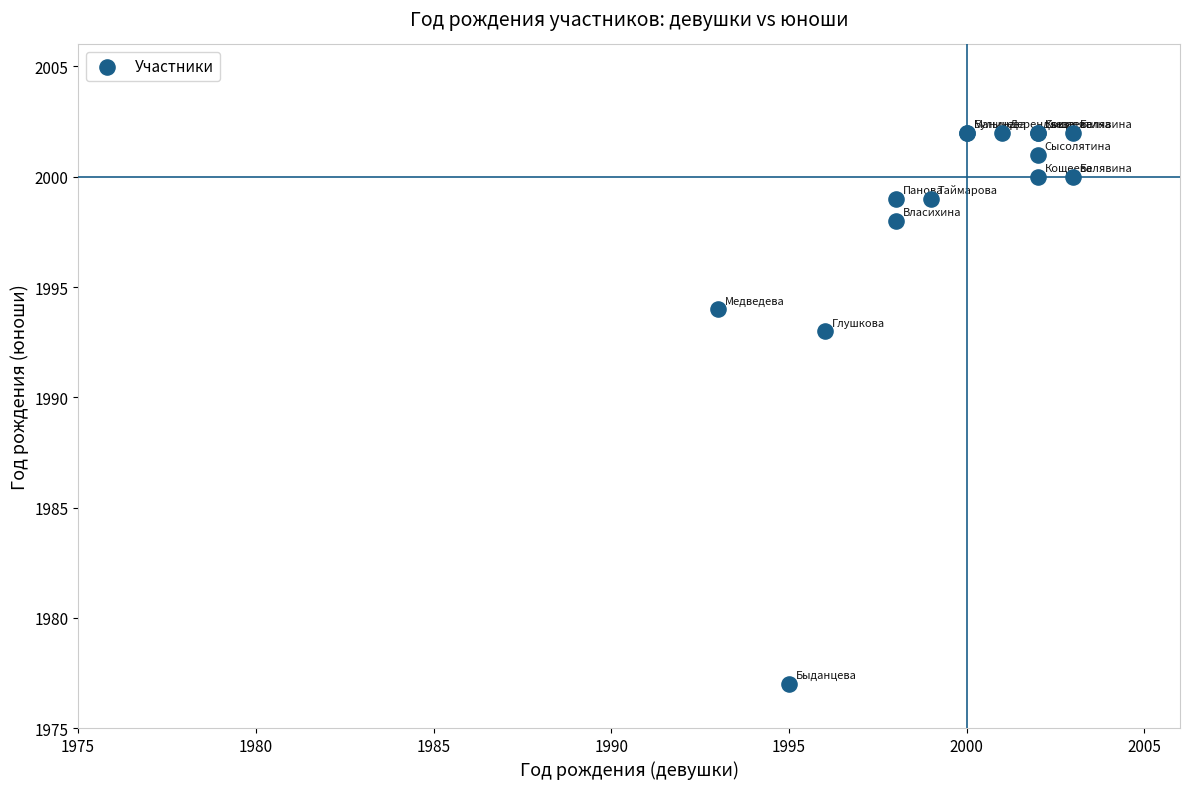

What Y value in the scatter plot is closest to 1989?

1993